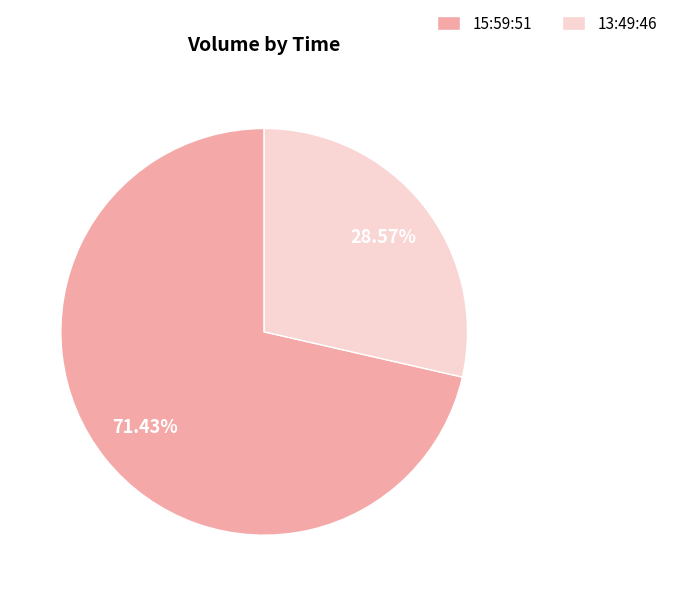

How many segments does this pie chart have?

2